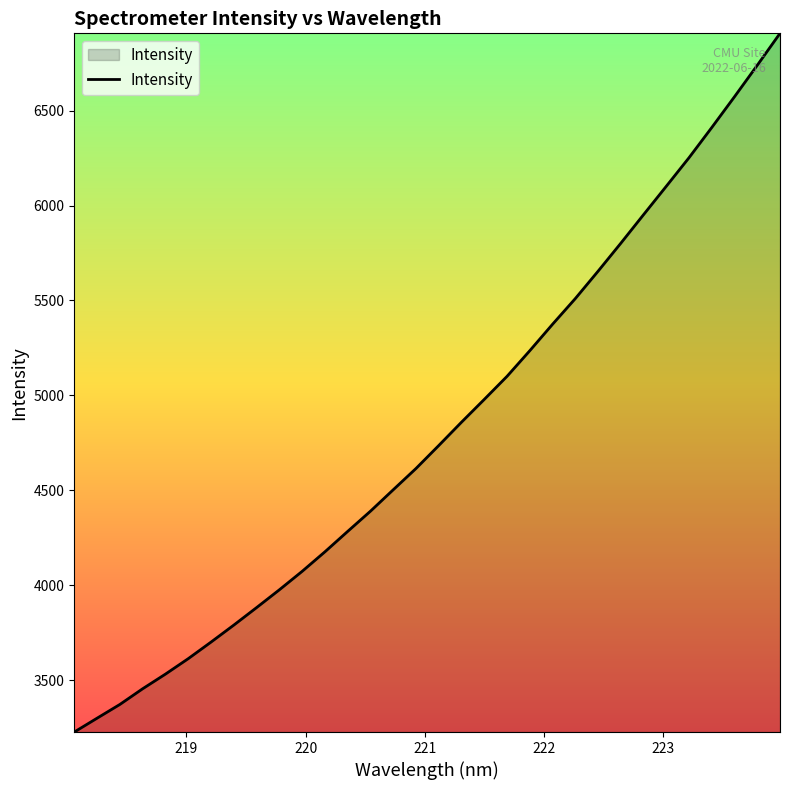

What is the difference between the maximum and minimum values?

3680.4